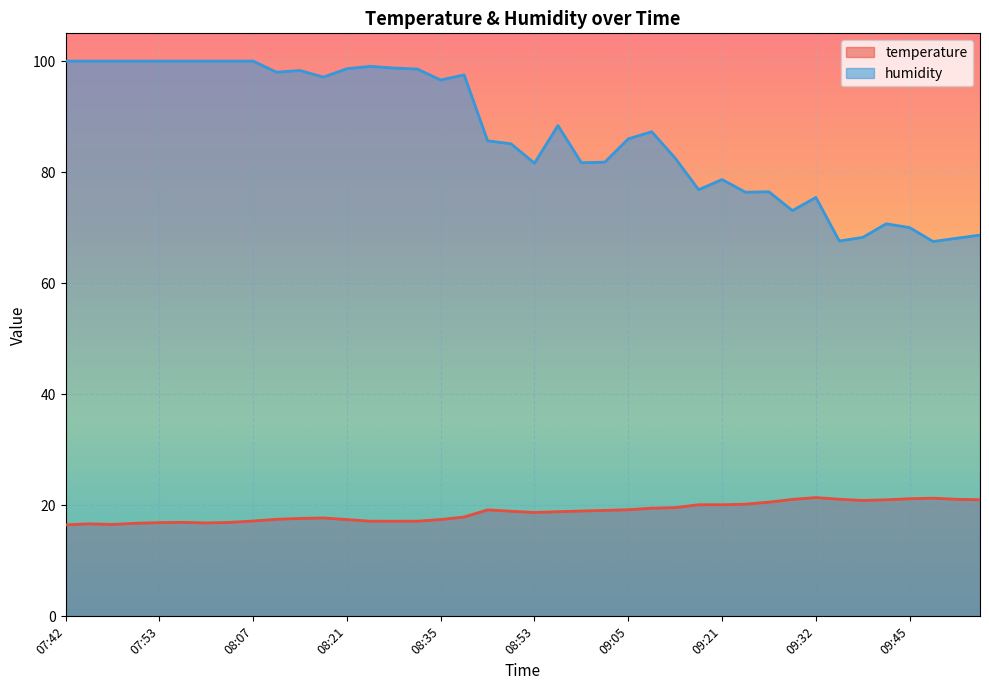

The value of humidity at 09:53 is 17.1. True or false?

False